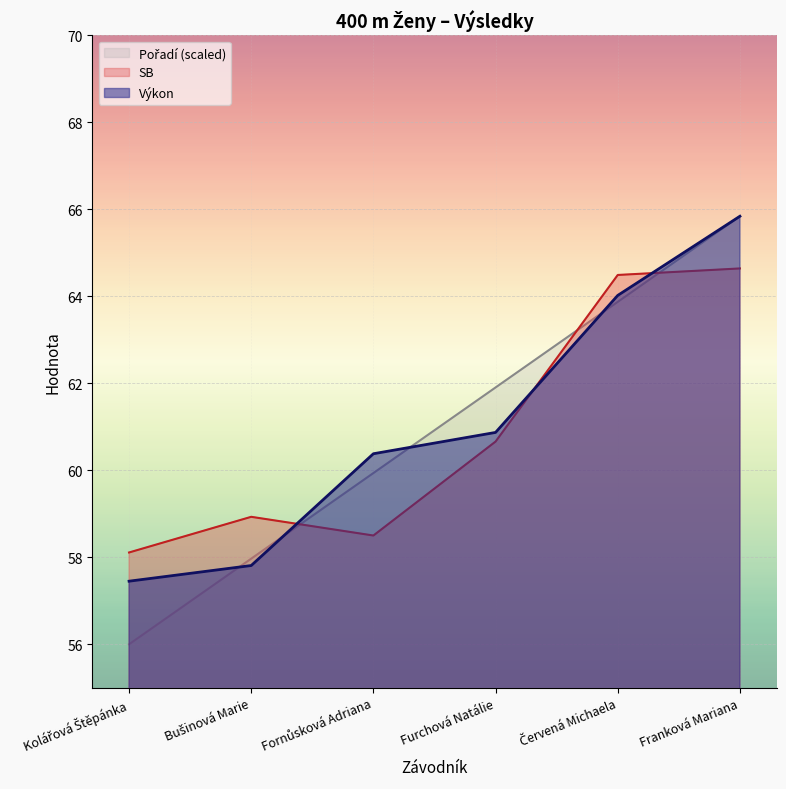

Between Franková Mariana and Fornůsková Adriana, which is larger?

Franková Mariana